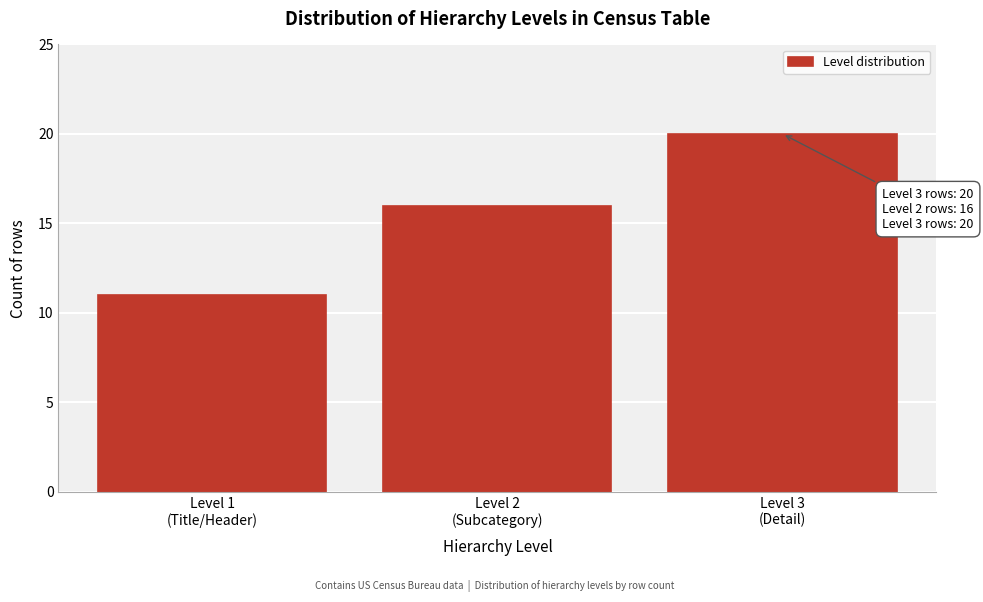

Reading right to left, list all the values displayed in this chart.

20	16	11